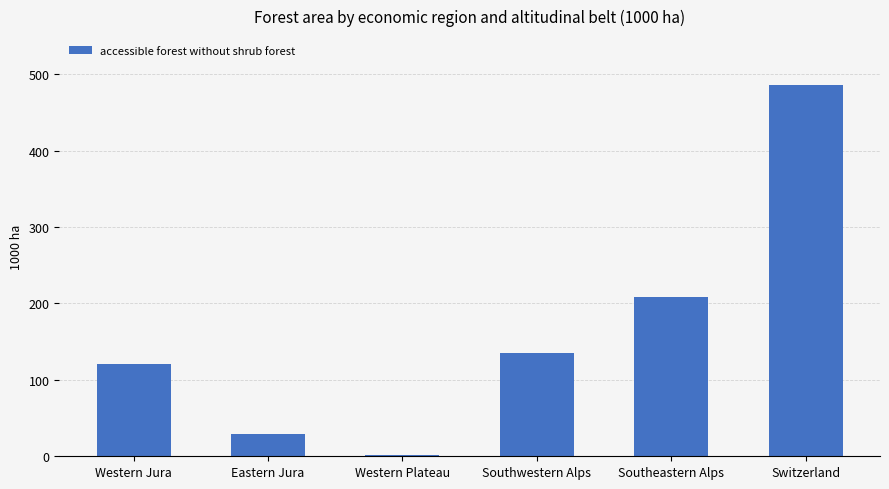

Is it true that the value at Western Jura is 216.7?

False